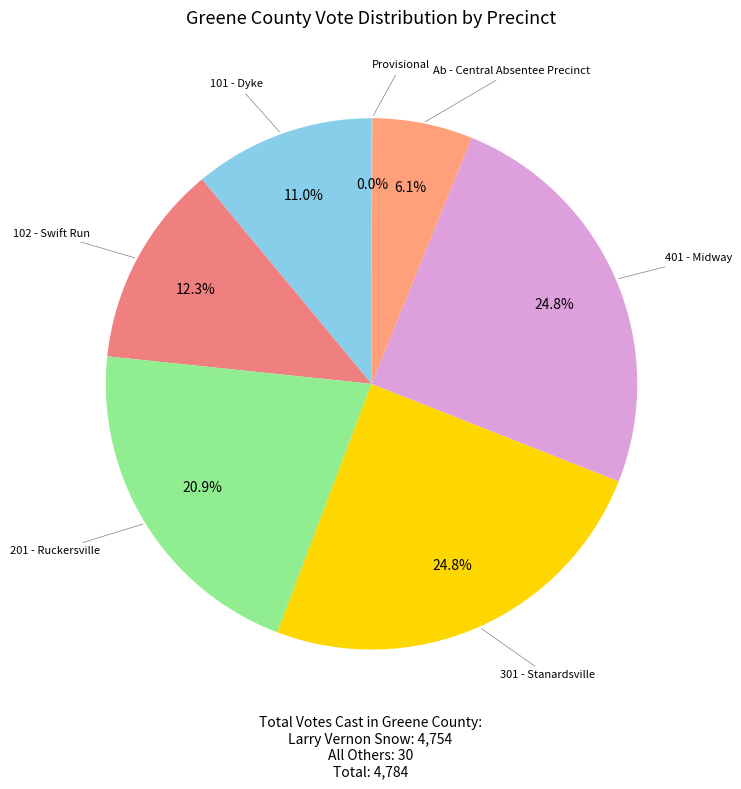

Which category has the biggest portion of the pie?

401 - Midway